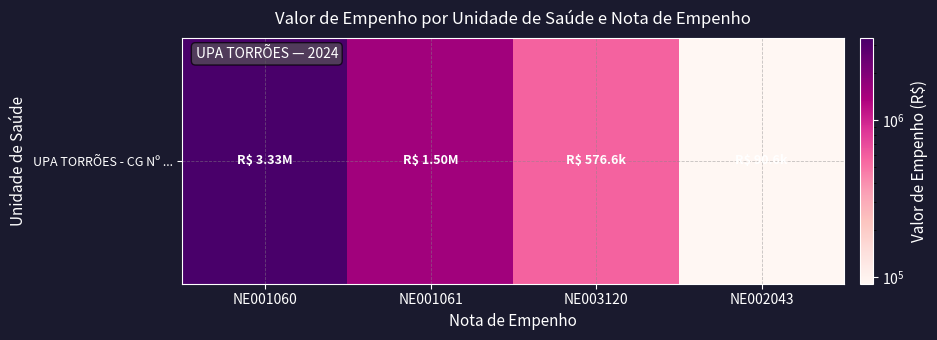

The chart shows a value of 1500000.0 at NE001061. True or false?

True